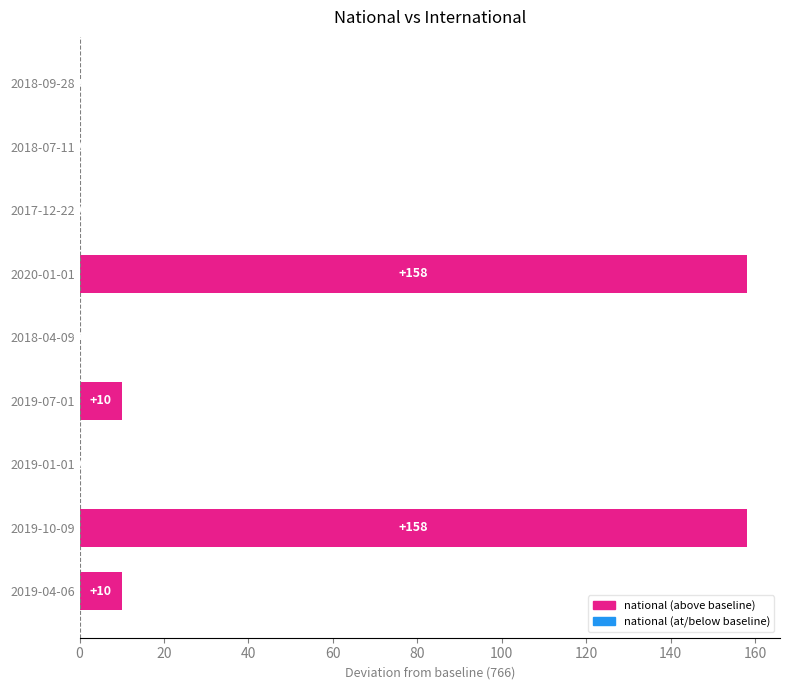

What is the sum of all values?

336